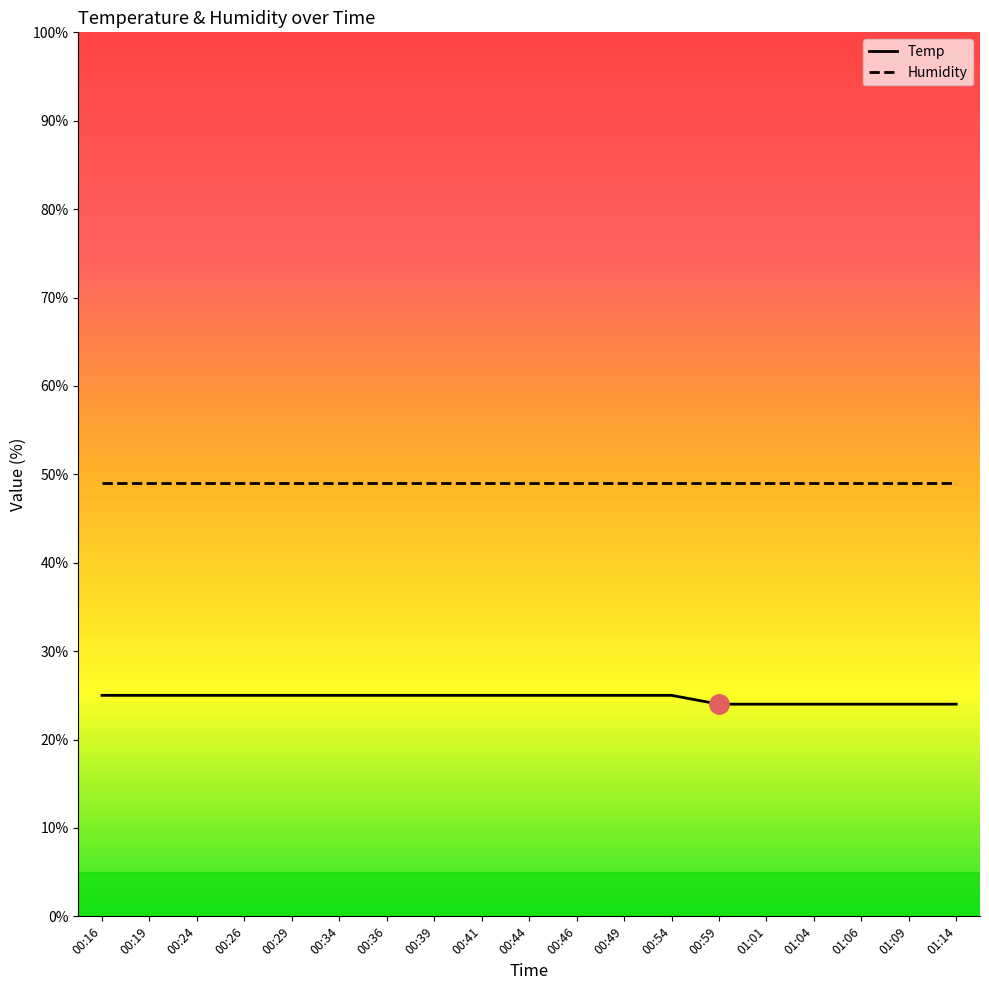

Which series has the largest total across all categories?

Humidity